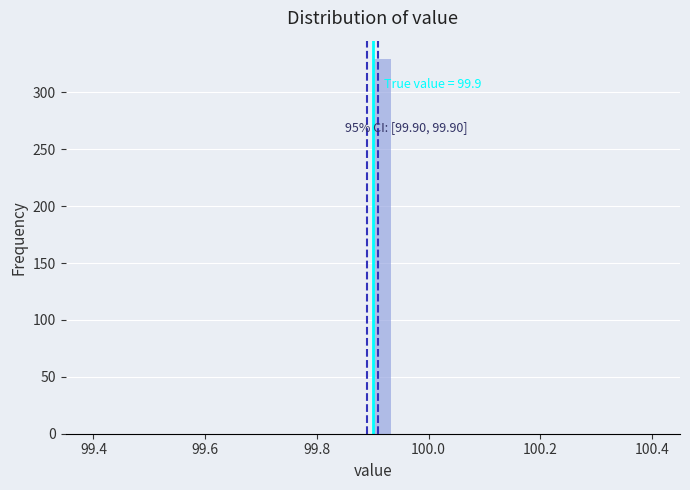

Around what value on the x-axis is the tallest bar? Give the approximate position of its centre, as read against the axis.

99.92